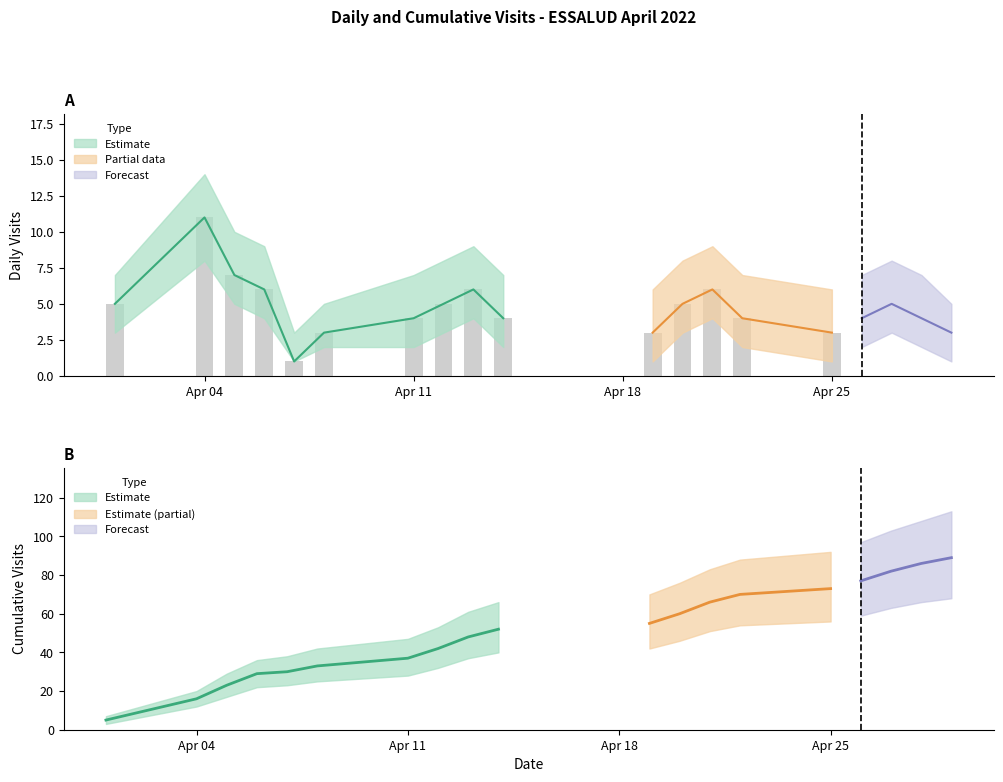

What is the difference between the second highest and second lowest values in the visits_count series?

4